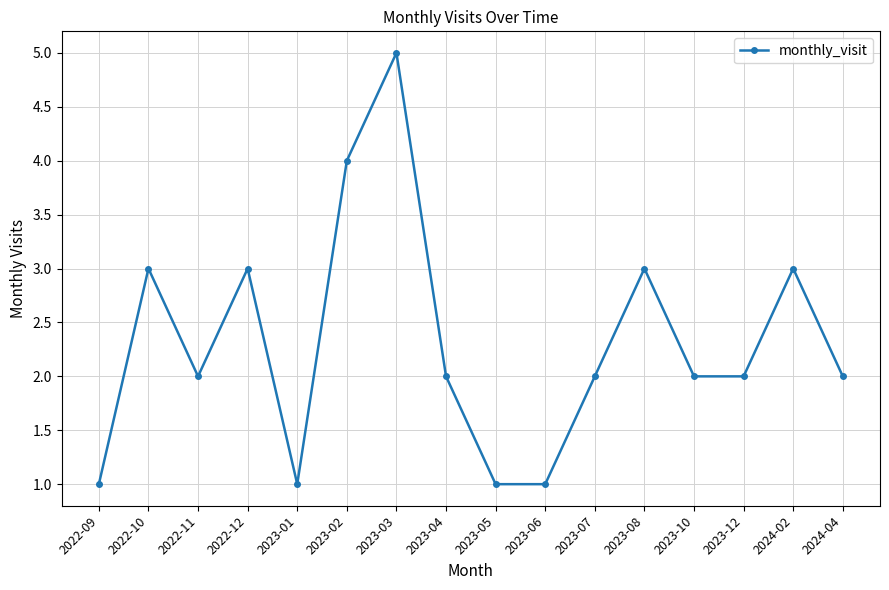

How many lines are shown in the chart?

1